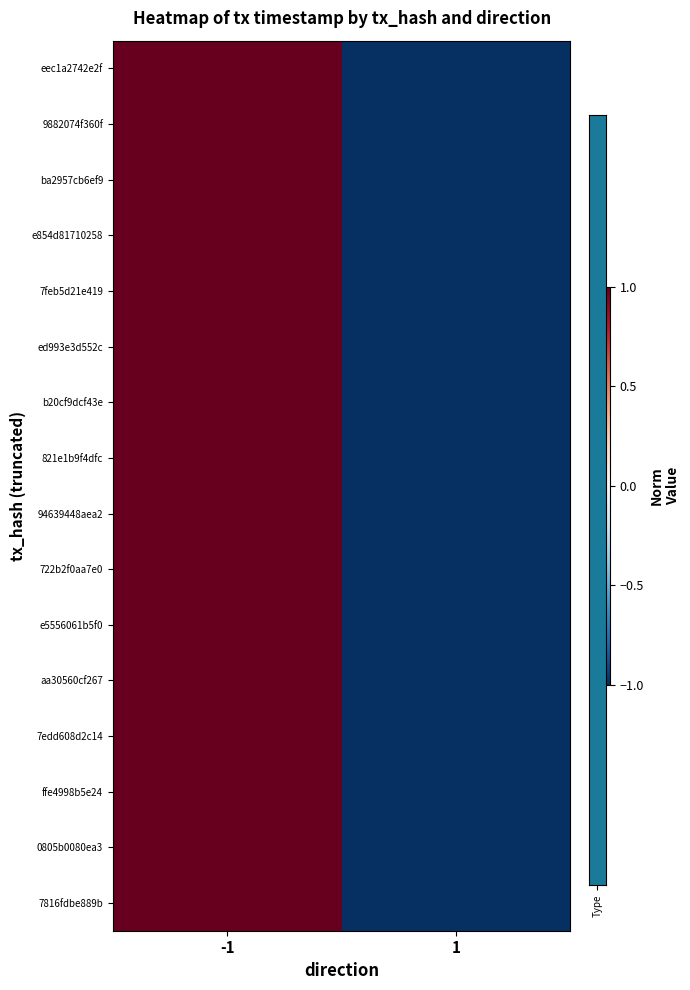

Reading right to left, transcribe all the data shown in this chart.

eec1a2742e2f: 1=-1	-1=1
9882074f360f: 1=-1	-1=1
ba2957cb6ef9: 1=-1	-1=1
e854d81710258: 1=-1	-1=1
7feb5d21e419: 1=-1	-1=1
ed993e3d552c: 1=-1	-1=1
b20cf9dcf43e: 1=-1	-1=1
821e1b9f4dfc: 1=-1	-1=1
94639448aea2: 1=-1	-1=1
722b2f0aa7e0: 1=-1	-1=1
e5556061b5f0: 1=-1	-1=1
aa30560cf267: 1=-1	-1=1
7edd608d2c14: 1=-1	-1=1
ffe4998b5e24: 1=-1	-1=1
0805b0080ea3: 1=-1	-1=1
7816fdbe889b: 1=-1	-1=1